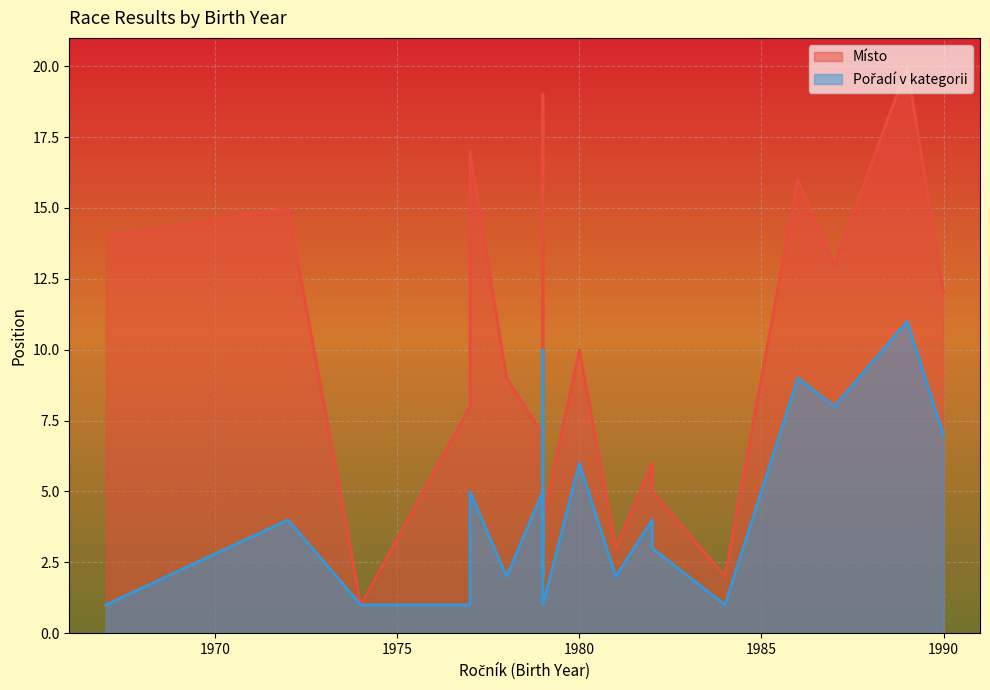

How many data points does each series have?

20